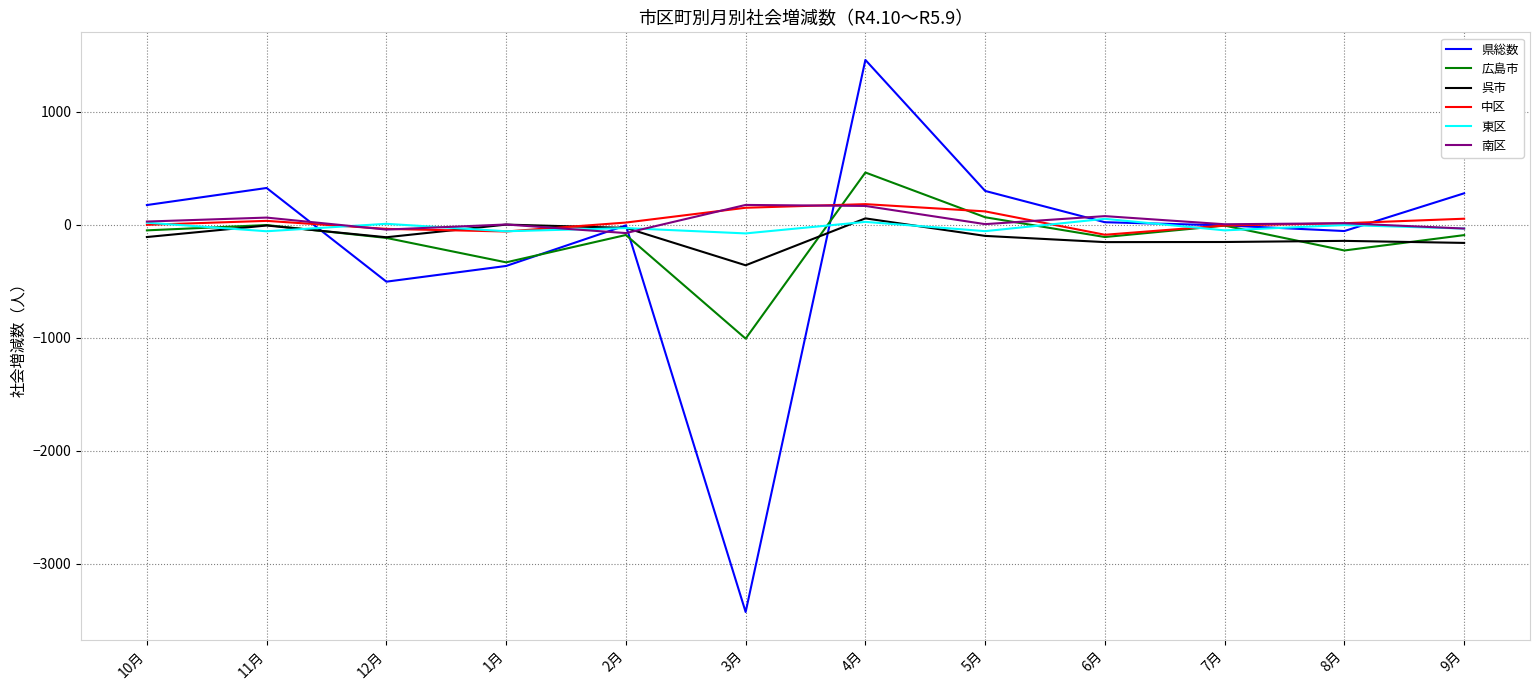

What is the average value of the 呉市 series?

-104